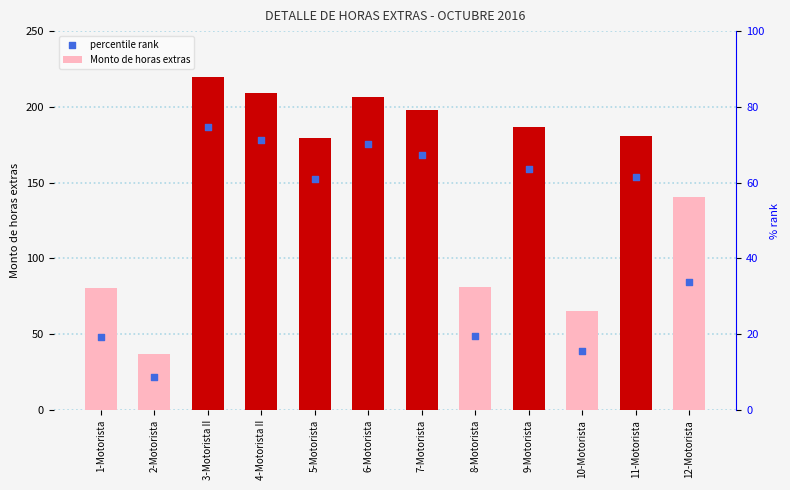

What are all the series names shown in the legend?

Monto de horas extras, percentile rank